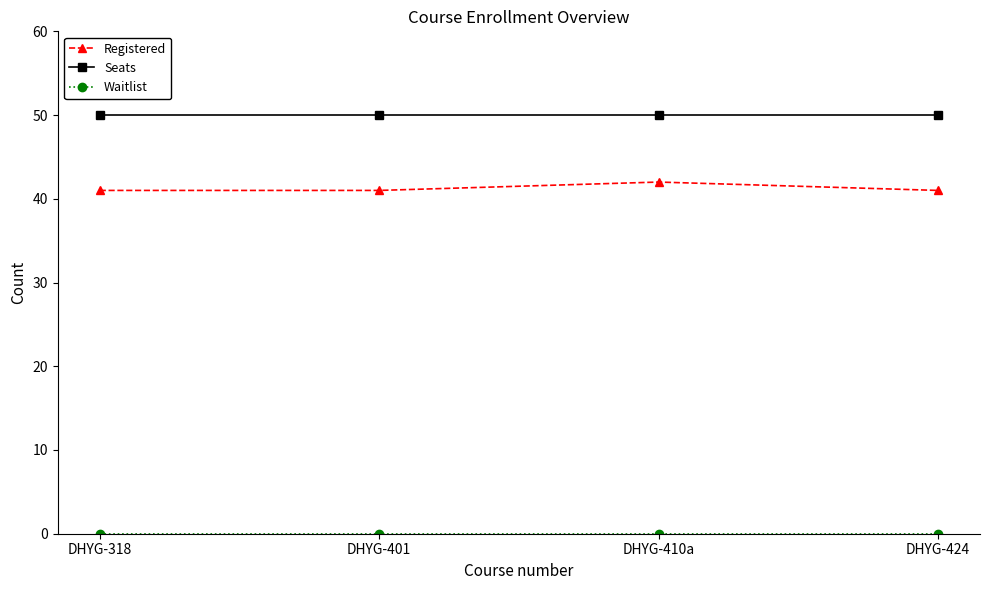

Which series changed the most between DHYG-318 and DHYG-410a?

Registered